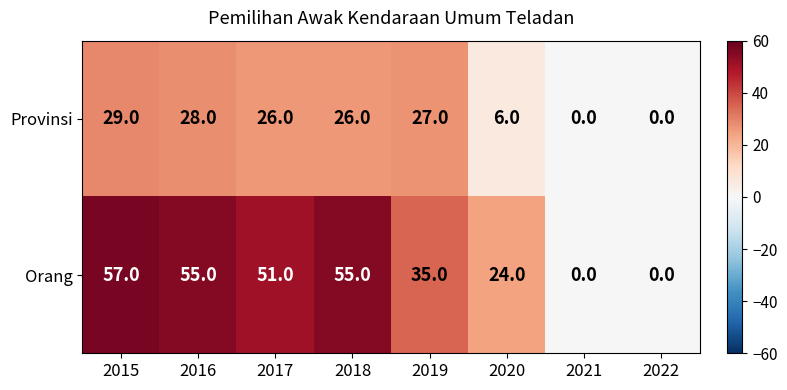

List the series in order of their overall mean, highest first.

Orang, Provinsi